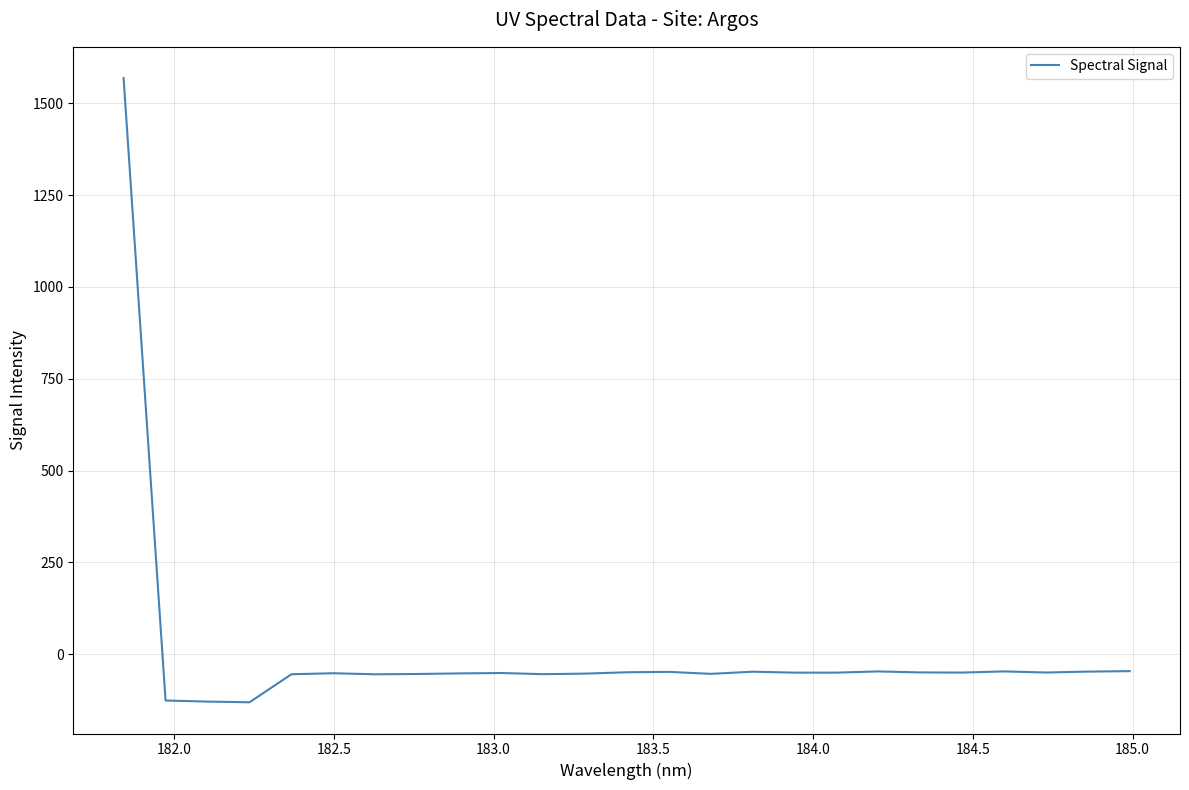

What is the minimum value shown in the chart?

-130.7